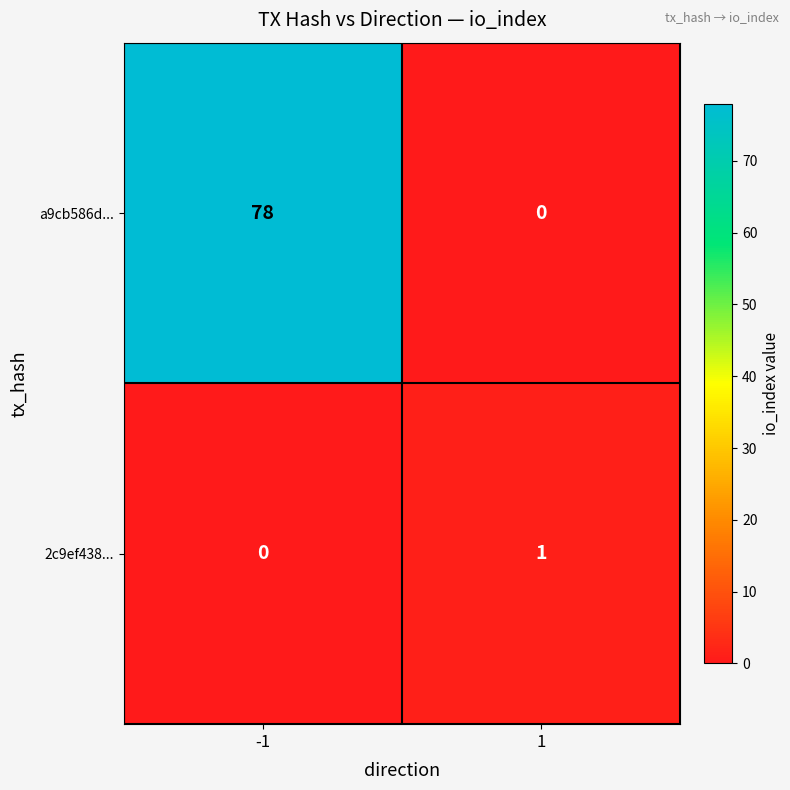

Reading left to right, list all the values displayed in this chart.

a9cb586d...: -1=78	1=0
2c9ef438...: -1=0	1=1